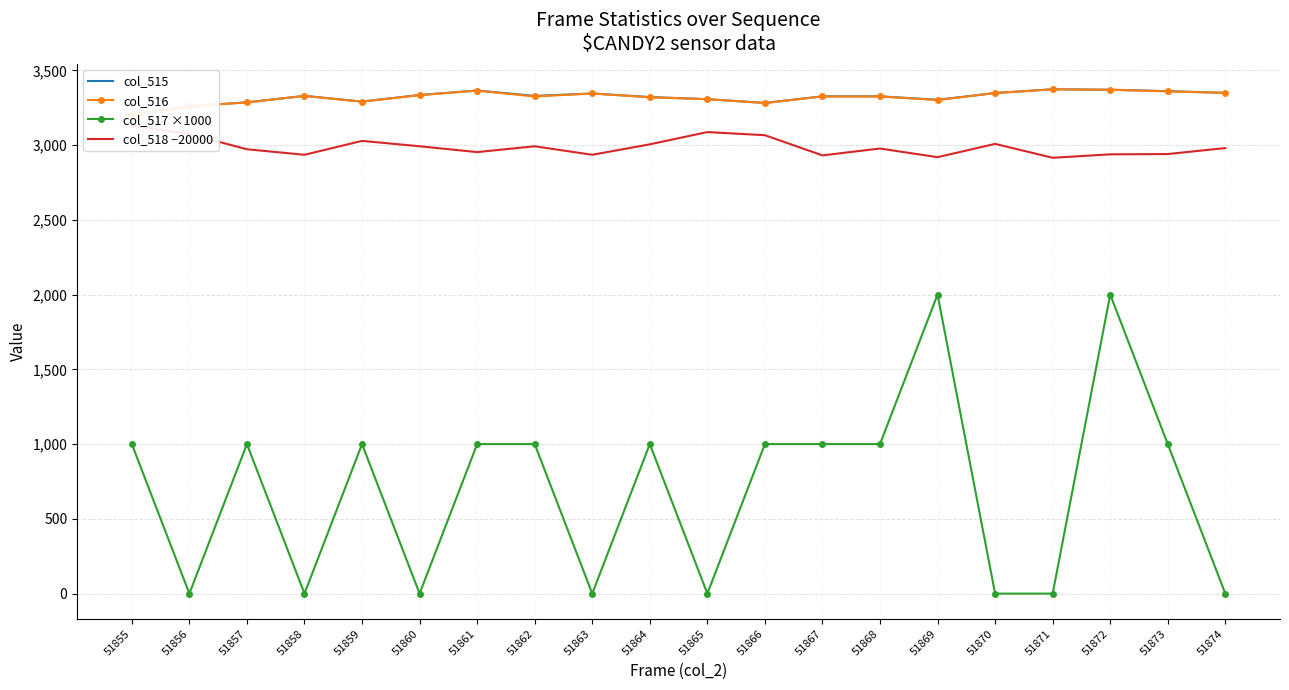

What is the maximum value for col_517 ×1000?

2000